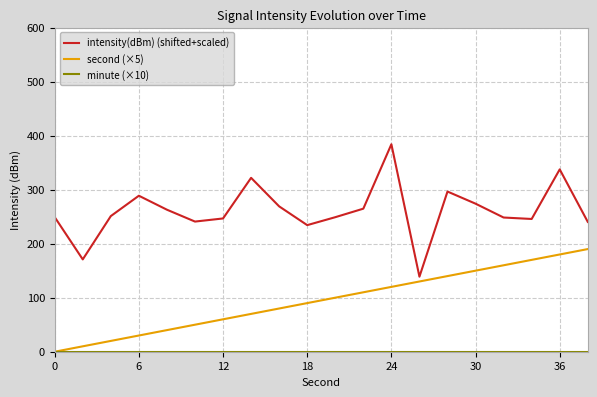

Which series has the widest spread of values?

intensity(dBm) (shifted+scaled)